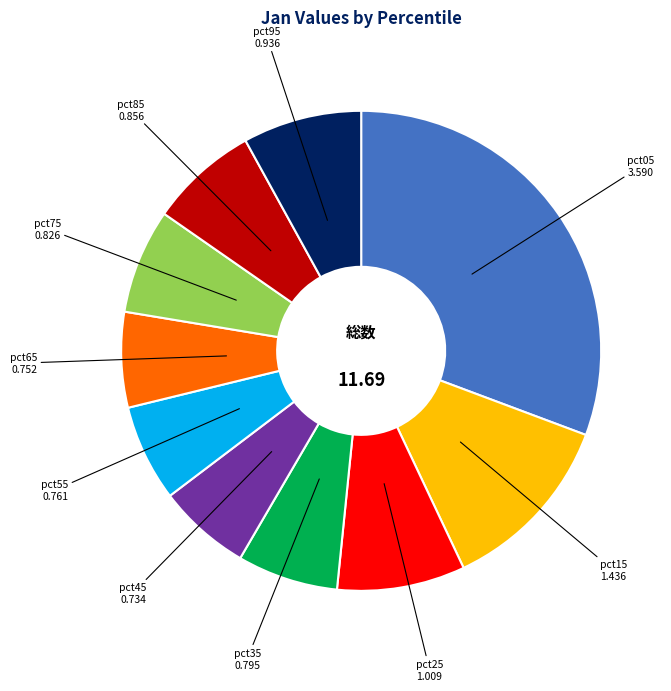

Is there a majority slice in this chart?

No